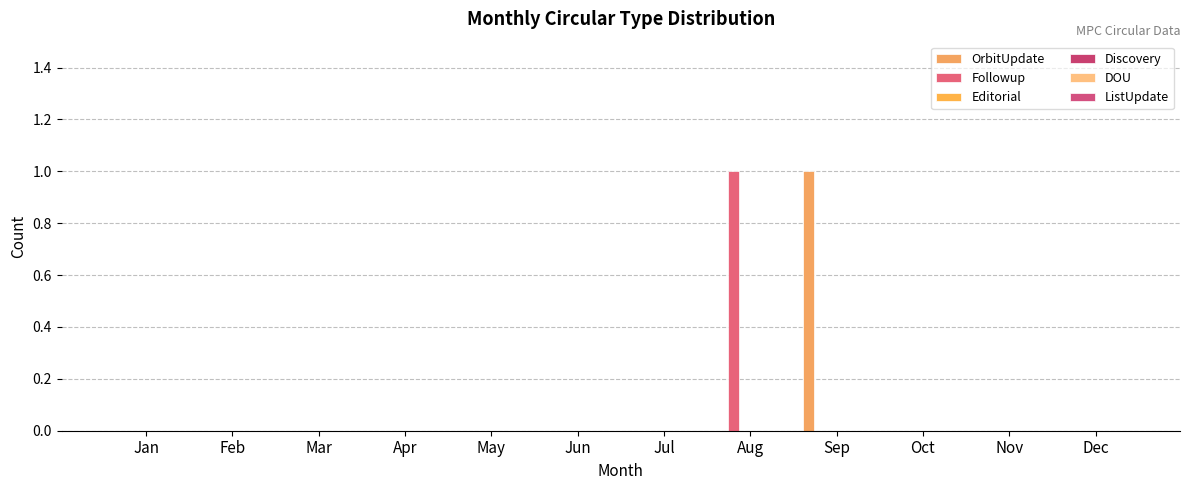

Does the chart contain stacked bars?

No